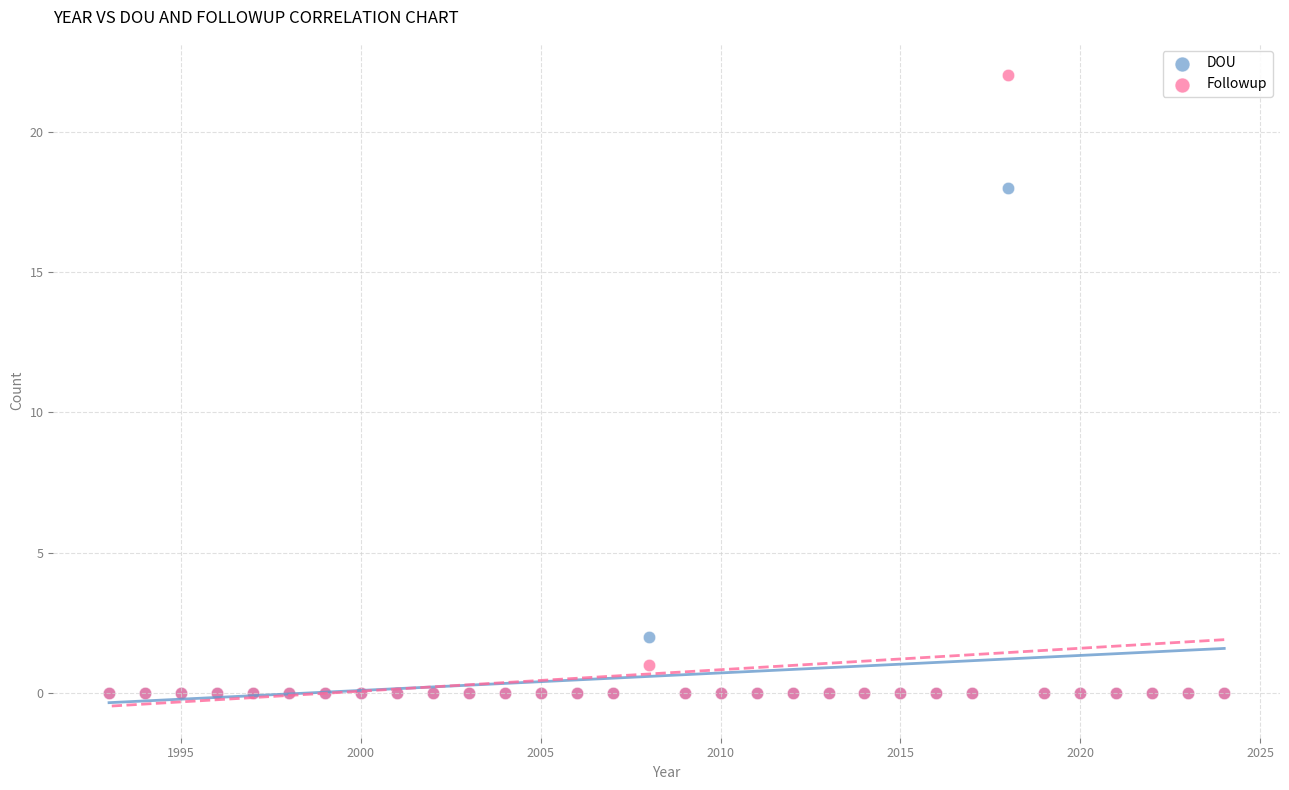

What are all the series names shown in the legend?

DOU, Followup